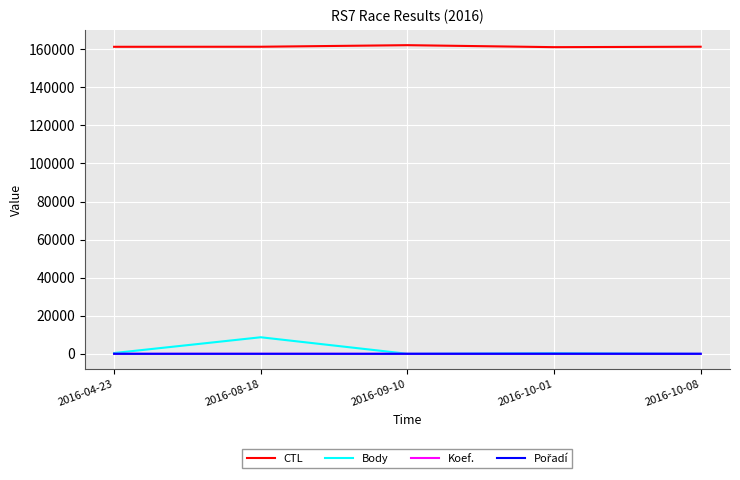

True or false: CTL and Body intersect in this chart.

False